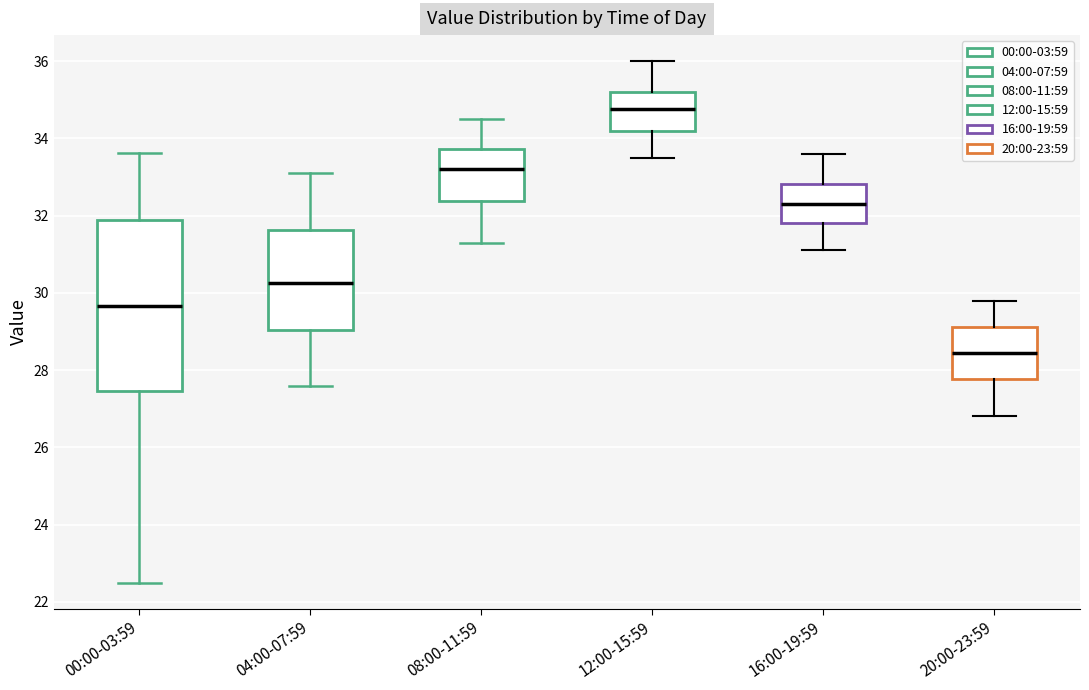

Reading left to right, read every box against the y-axis: the position of its median line, the range the box covers, and the ends of its whiskers. The values are not printed on the chart, so give them approximately, as read against the axis.

00:00-03:59: median 29.6, box 27.4 to 32.0, whiskers 22.6 to 33.6
04:00-07:59: median 30.2, box 29.0 to 31.6, whiskers 27.6 to 33.2
08:00-11:59: median 33.2, box 32.4 to 33.8, whiskers 31.4 to 34.6
12:00-15:59: median 34.8, box 34.2 to 35.2, whiskers 33.6 to 36.0
16:00-19:59: median 32.4, box 31.8 to 32.8, whiskers 31.2 to 33.6
20:00-23:59: median 28.4, box 27.8 to 29.2, whiskers 26.8 to 29.8